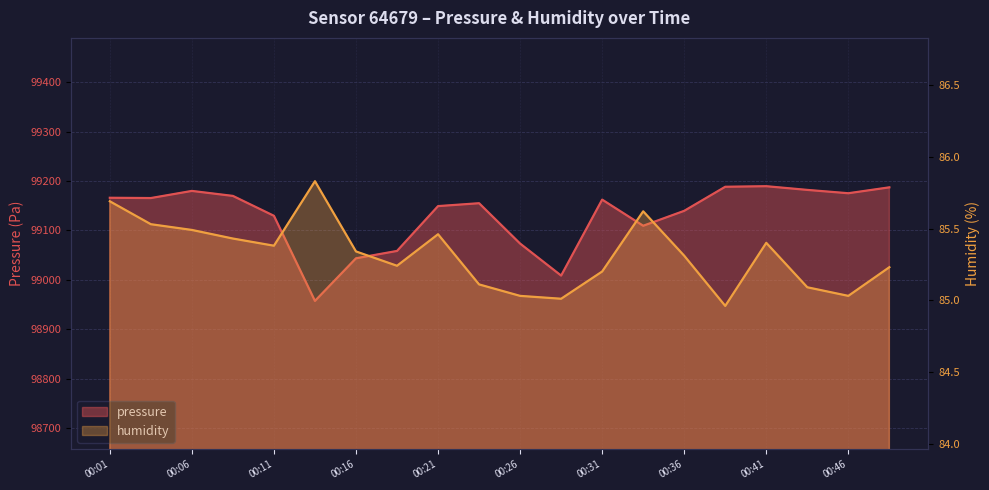

At 00:33, list the series in order from smallest to largest.

humidity, pressure